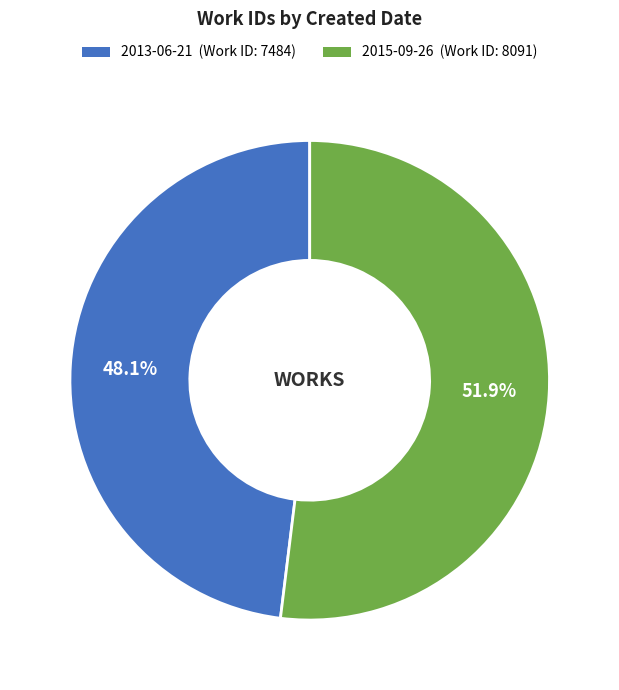

Is it true that 2013-06-21 is 48% of the pie?

True